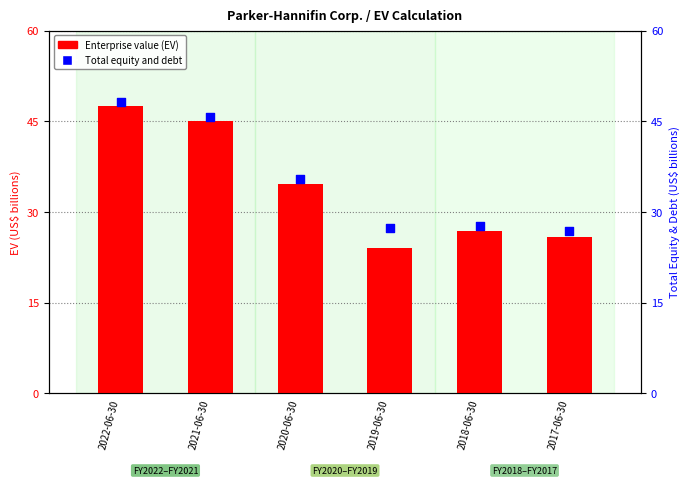

Which series reaches the maximum Y coordinate?

Total equity and debt